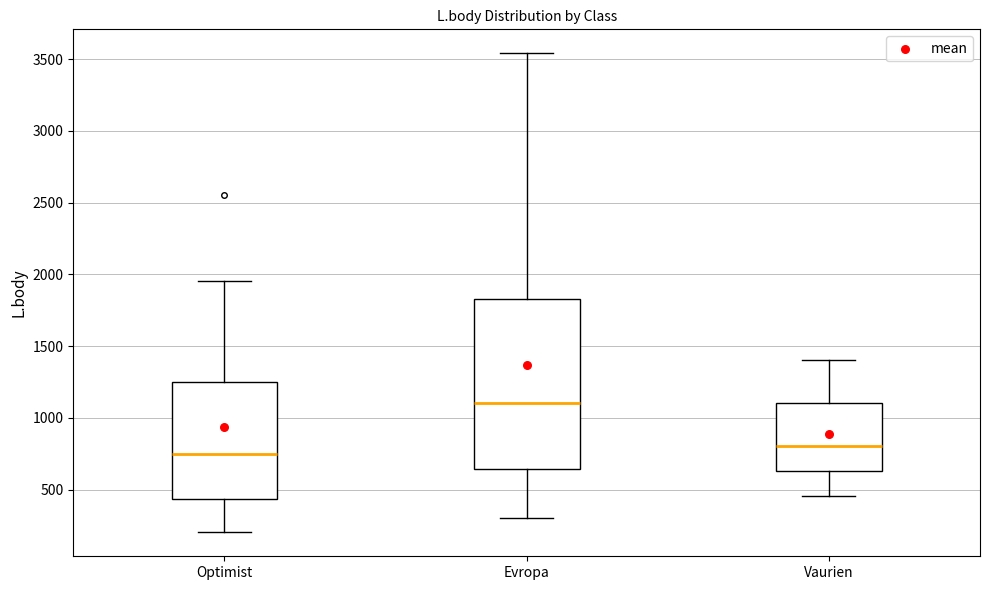

Reading left to right, transcribe this box plot: for each box, give where its median line is, the range the box spans, and where its two whiskers end, as read against the y-axis. The values are not printed on the chart, so give them approximately, as read against the axis.

Optimist: median 750, box 450 to 1250, whiskers 200 to 1950
Evropa: median 1100, box 650 to 1850, whiskers 300 to 3550
Vaurien: median 800, box 650 to 1100, whiskers 450 to 1400